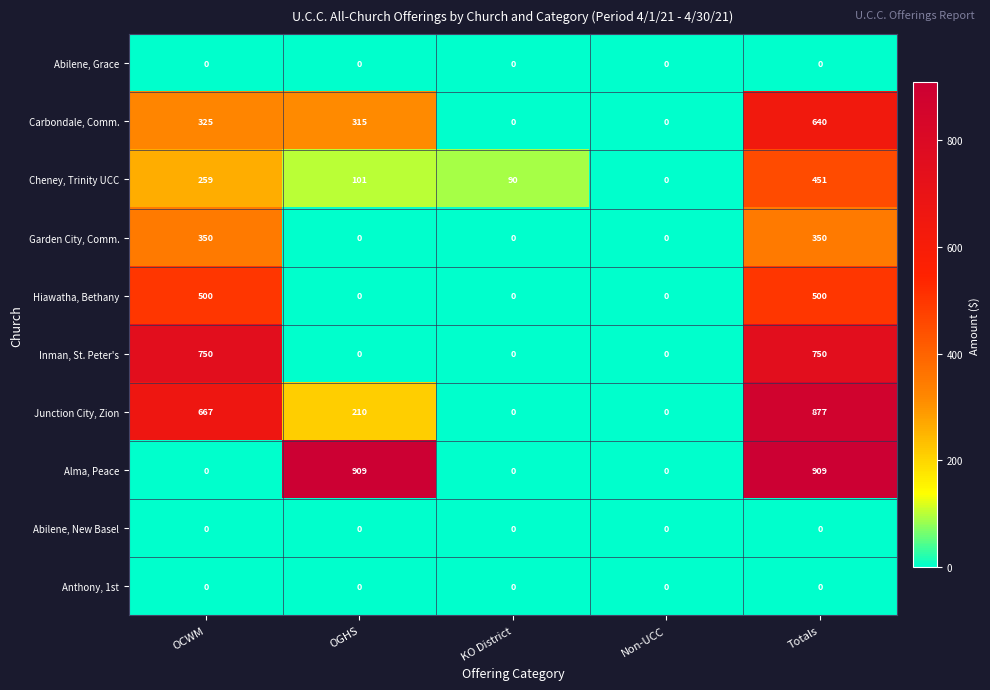

What is the sum of the Cheney, Trinity UCC values at KO District and Non-UCC?

90